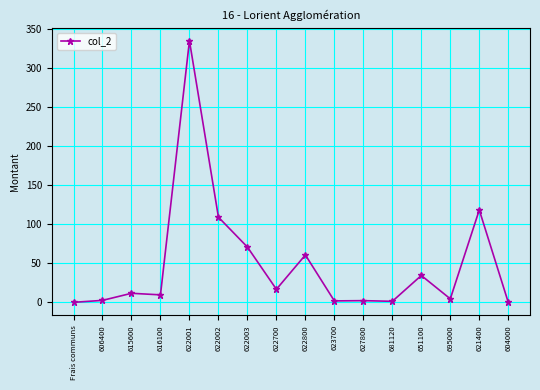

The chart shows a value of 4.5 at 695000. True or false?

True